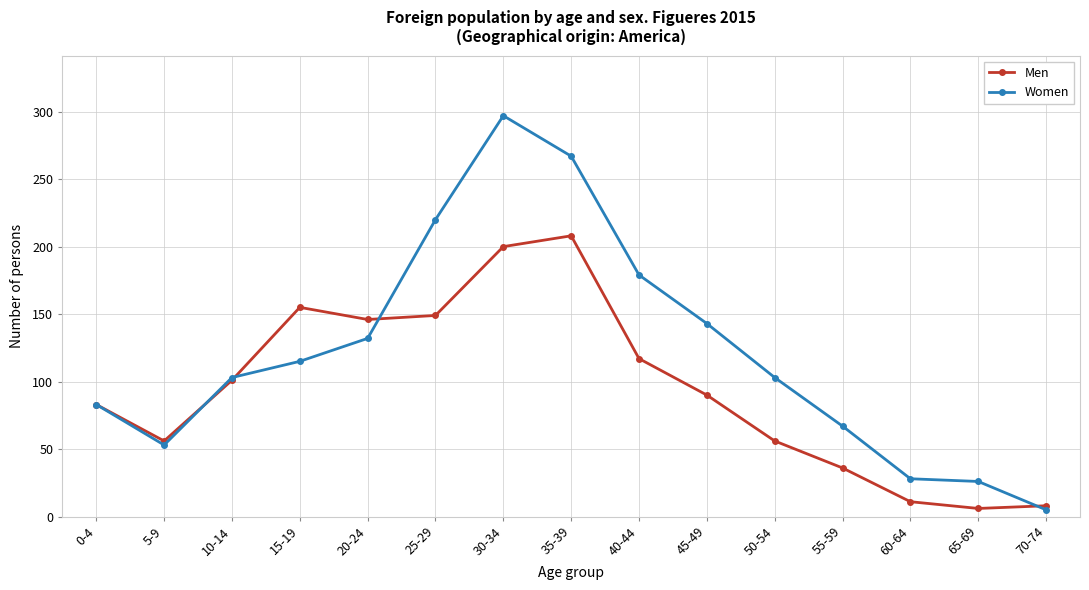

Where is the first local minimum for Men?

5-9